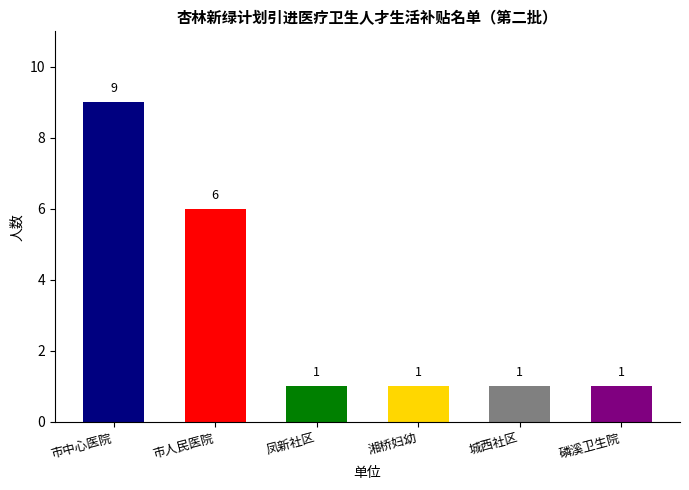

Approximately how many times larger is the value at 市中心医院 compared to 凤新社区?

9.0